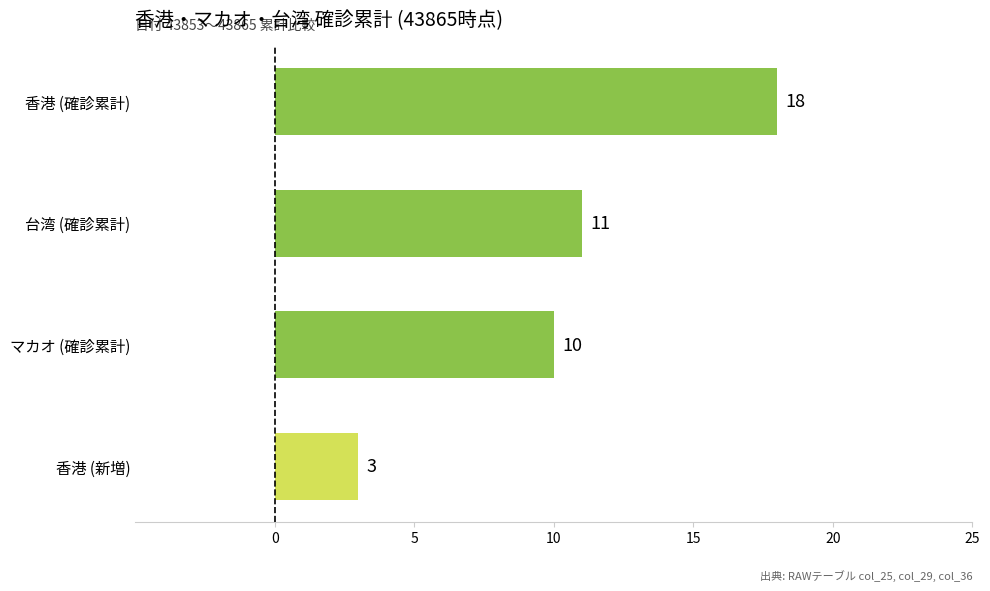

What is the ratio of the value at マカオ (確診累計) to the value at 台湾 (確診累計)?

0.9